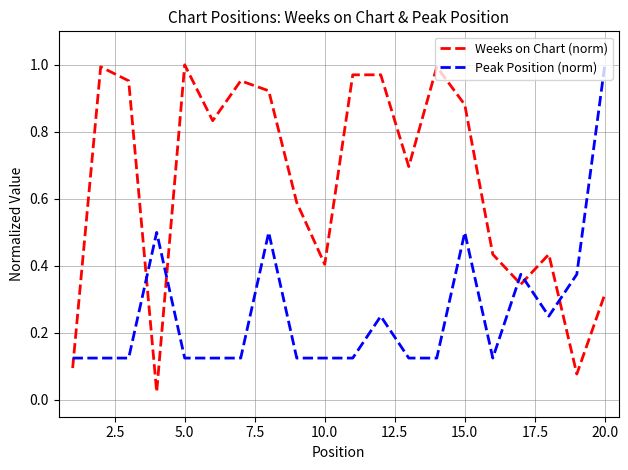

Rank the series by their average value, from lowest to highest.

Peak Position (norm), Weeks on Chart (norm)